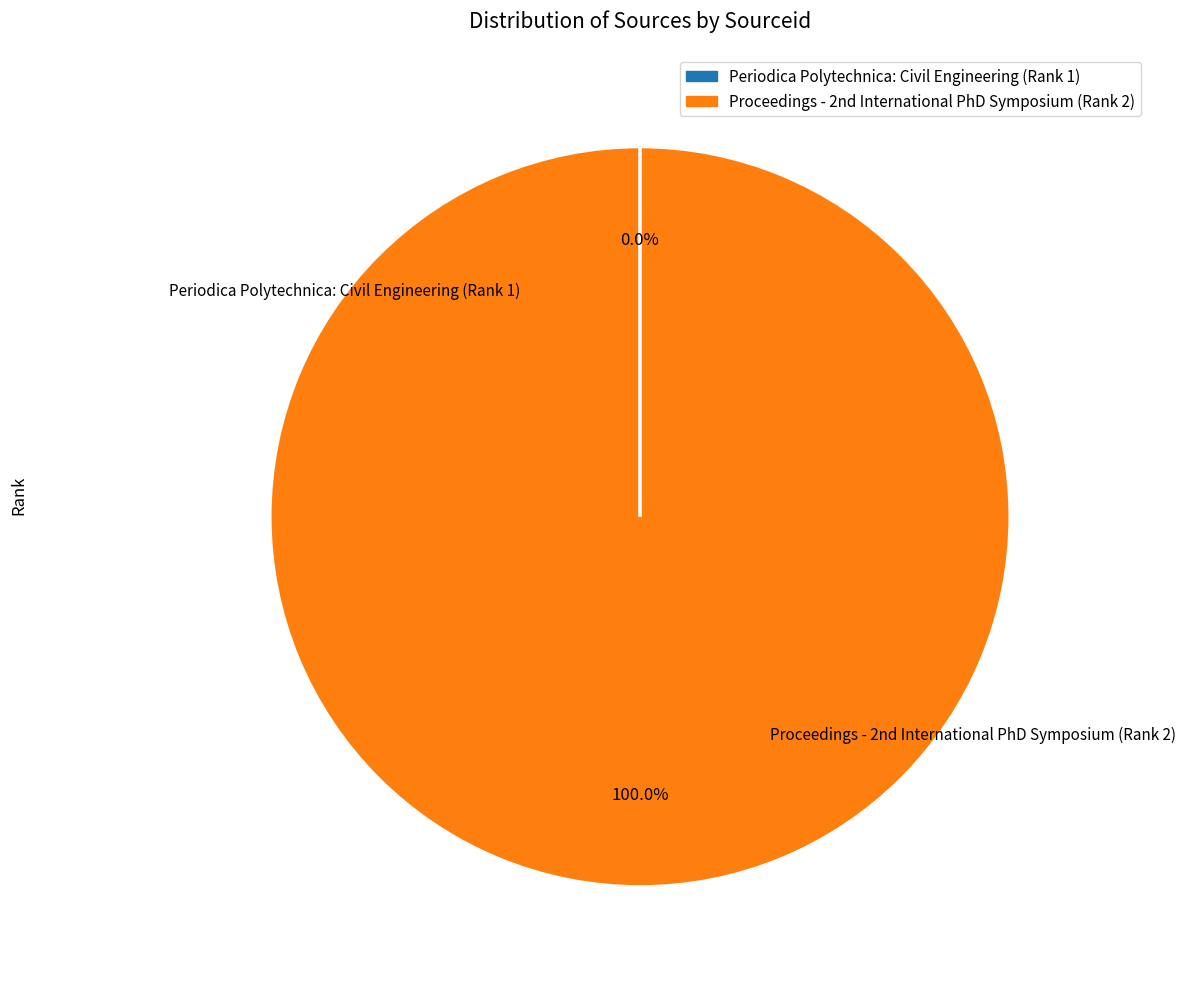

Is there a majority slice in this chart?

Yes